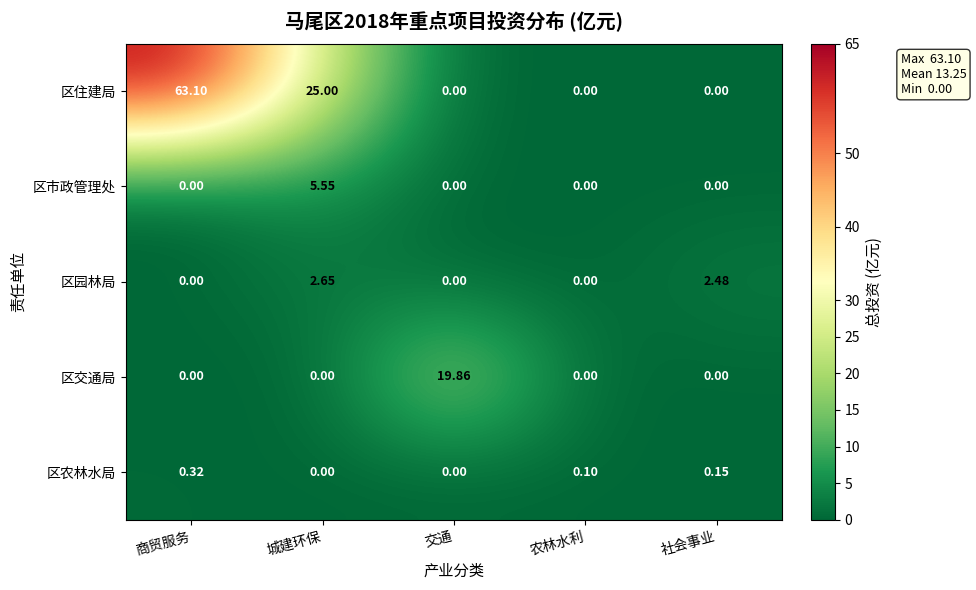

Rank the series by their maximum value, from lowest to highest.

区农林水局, 区园林局, 区市政管理处, 区交通局, 区住建局